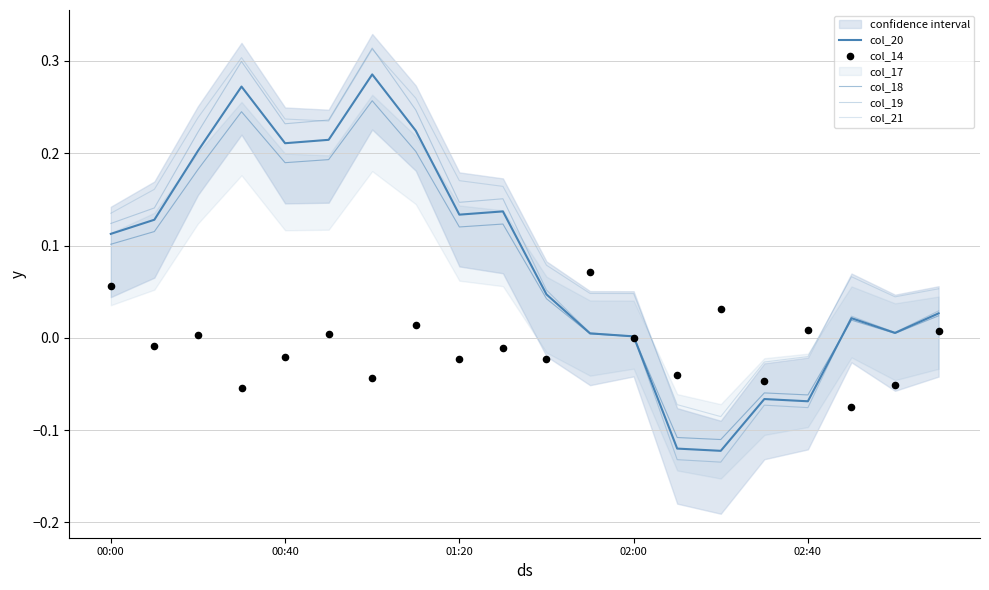

What is the total value across all series at 01:20?

0.5